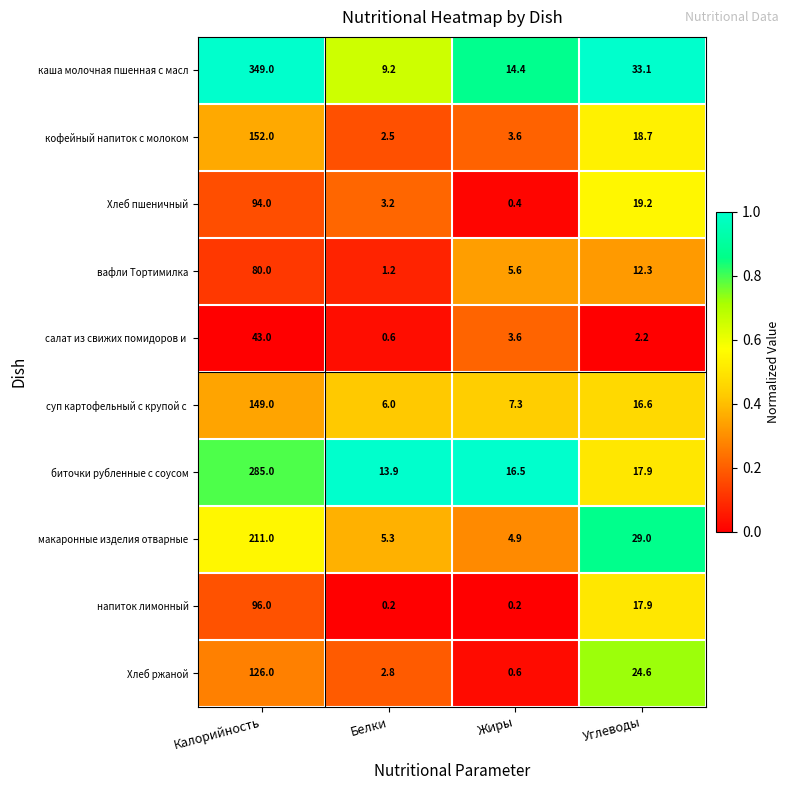

Which category has the highest value in the макаронные изделия отварные series?

Калорийность